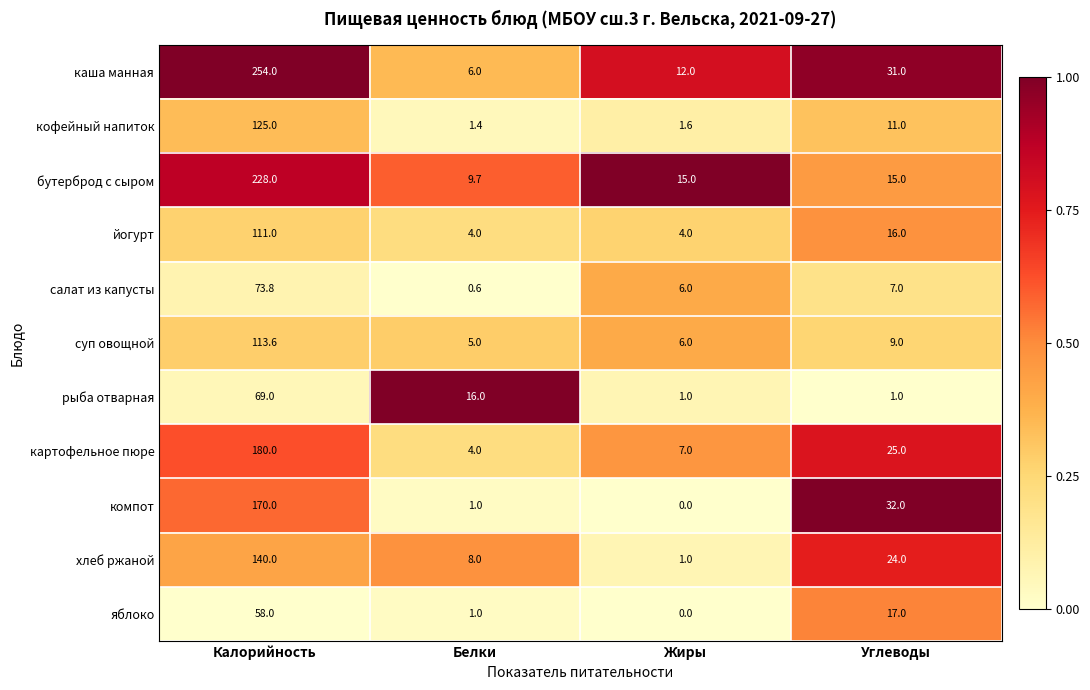

Which label corresponds to the smallest value in the chart?

Жиры